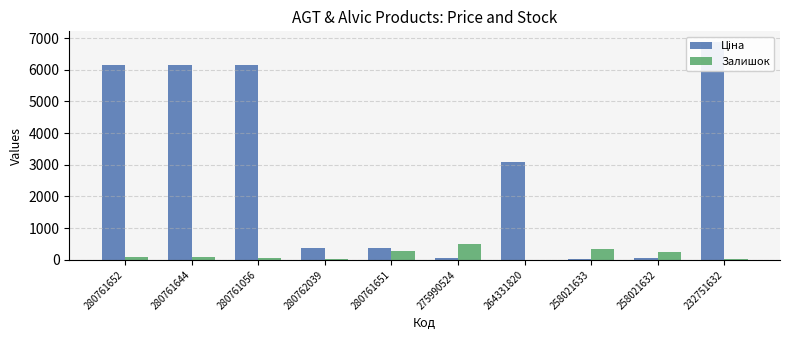

What is the label of the 2nd bar from the left?

280761644